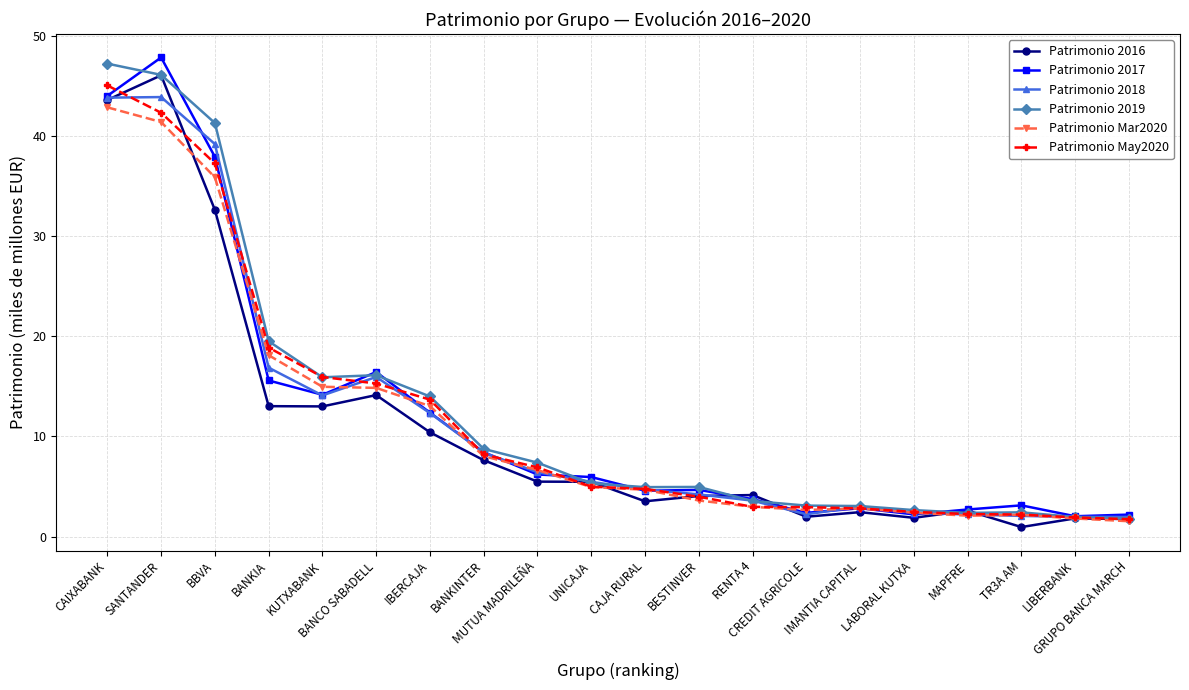

What is the minimum value for Patrimonio 2019?

1.8